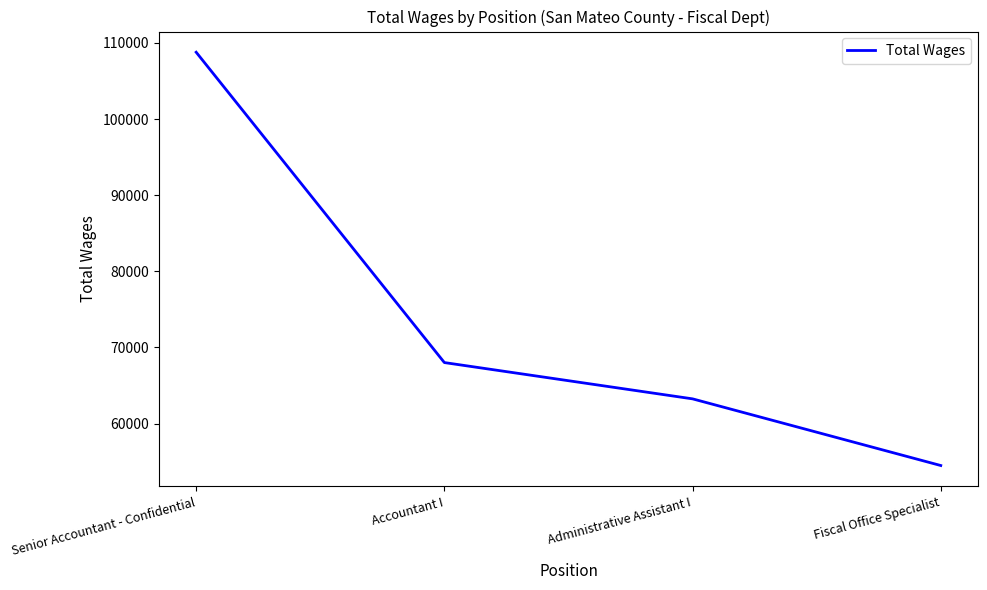

Reading left to right, transcribe all the data shown in this chart.

108777	68010	63243	54486